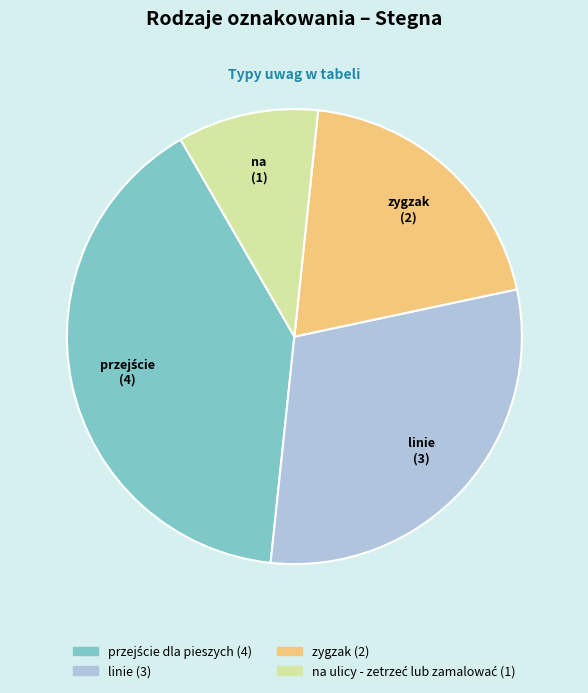

Count the number of slices in the pie.

4